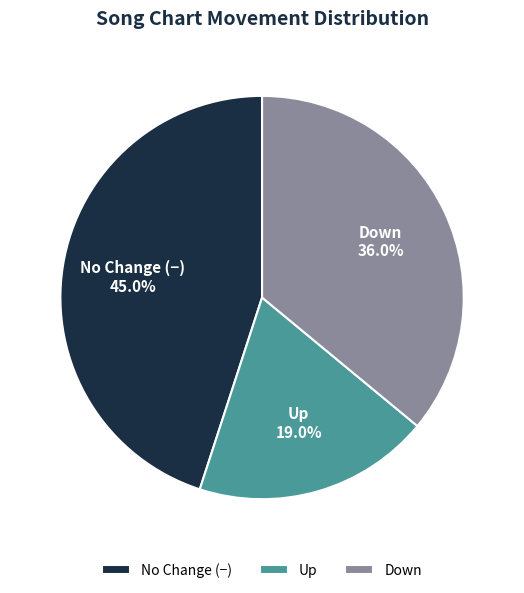

How many slices are in this pie chart?

3